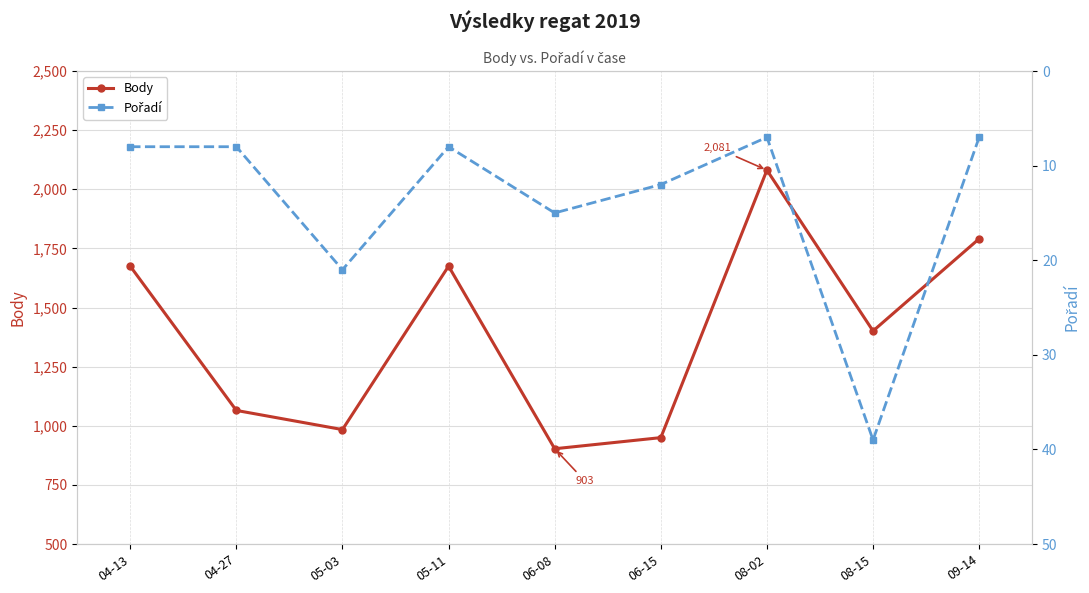

What value does the Body series have at 06-08, to the nearest 50?

900